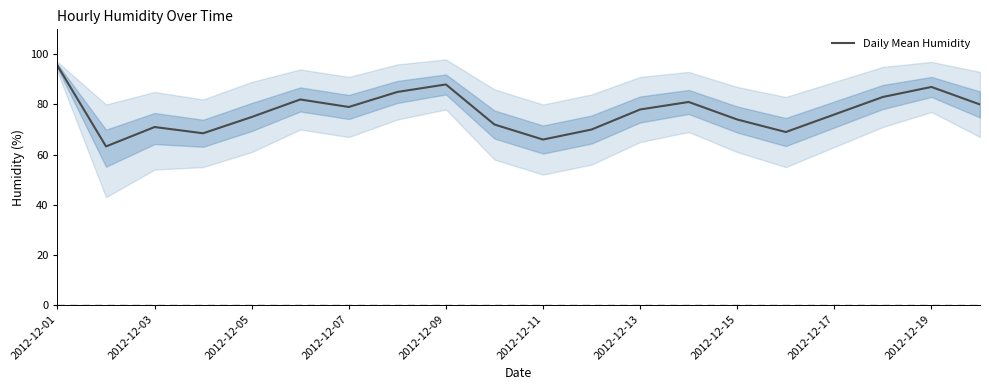

True or false: Daily Mean Humidity has a value of 41.1 at 2012-12-07.

False